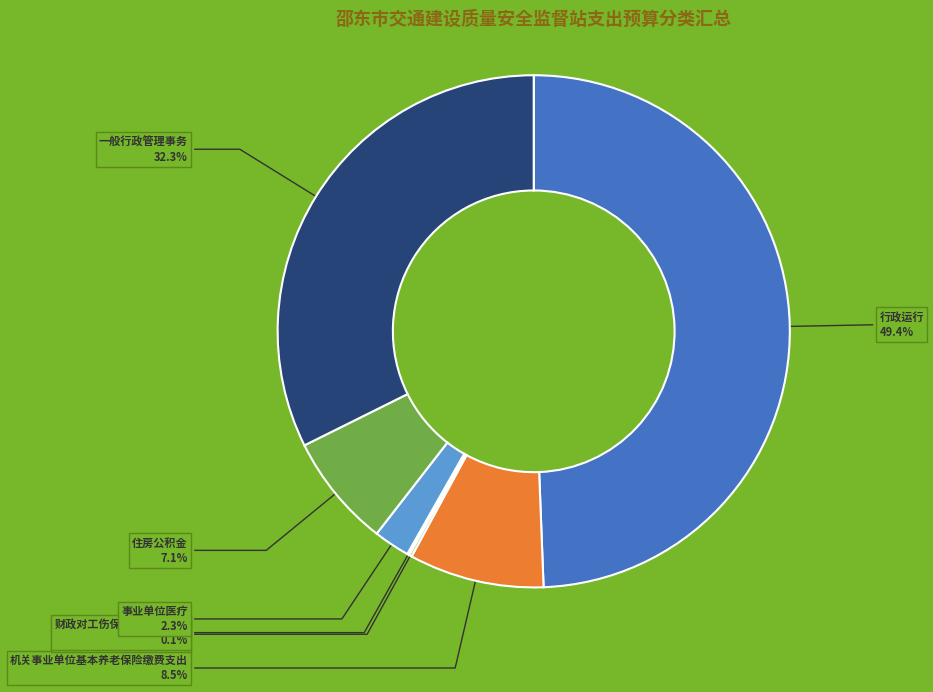

To the nearest percent, what is the average slice percentage?

14%